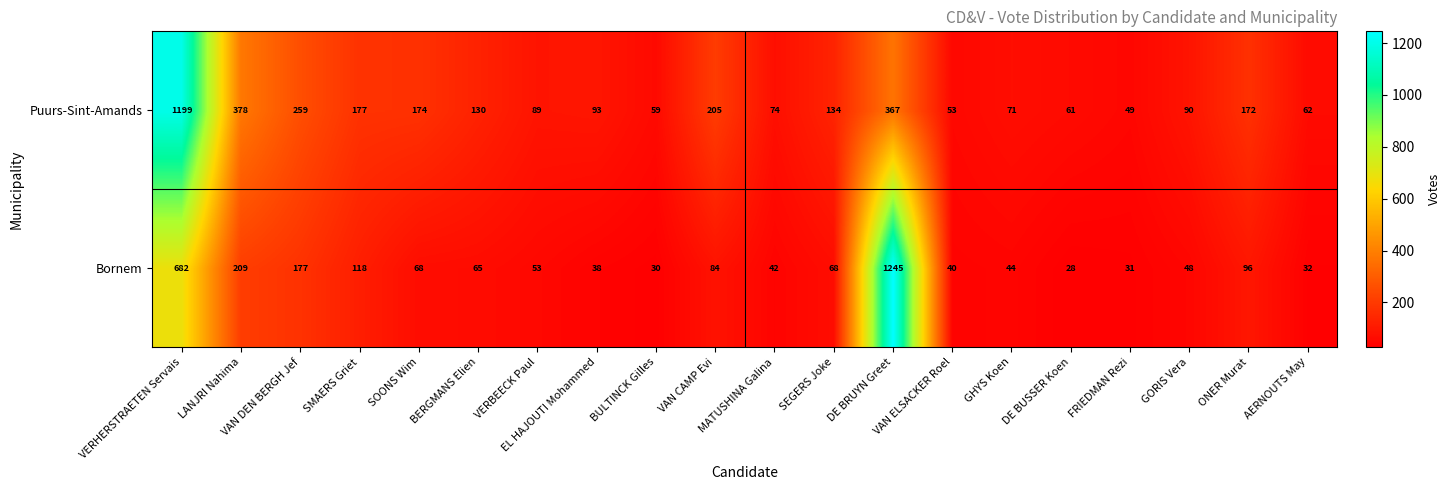

Which series has the widest spread of values?

Bornem